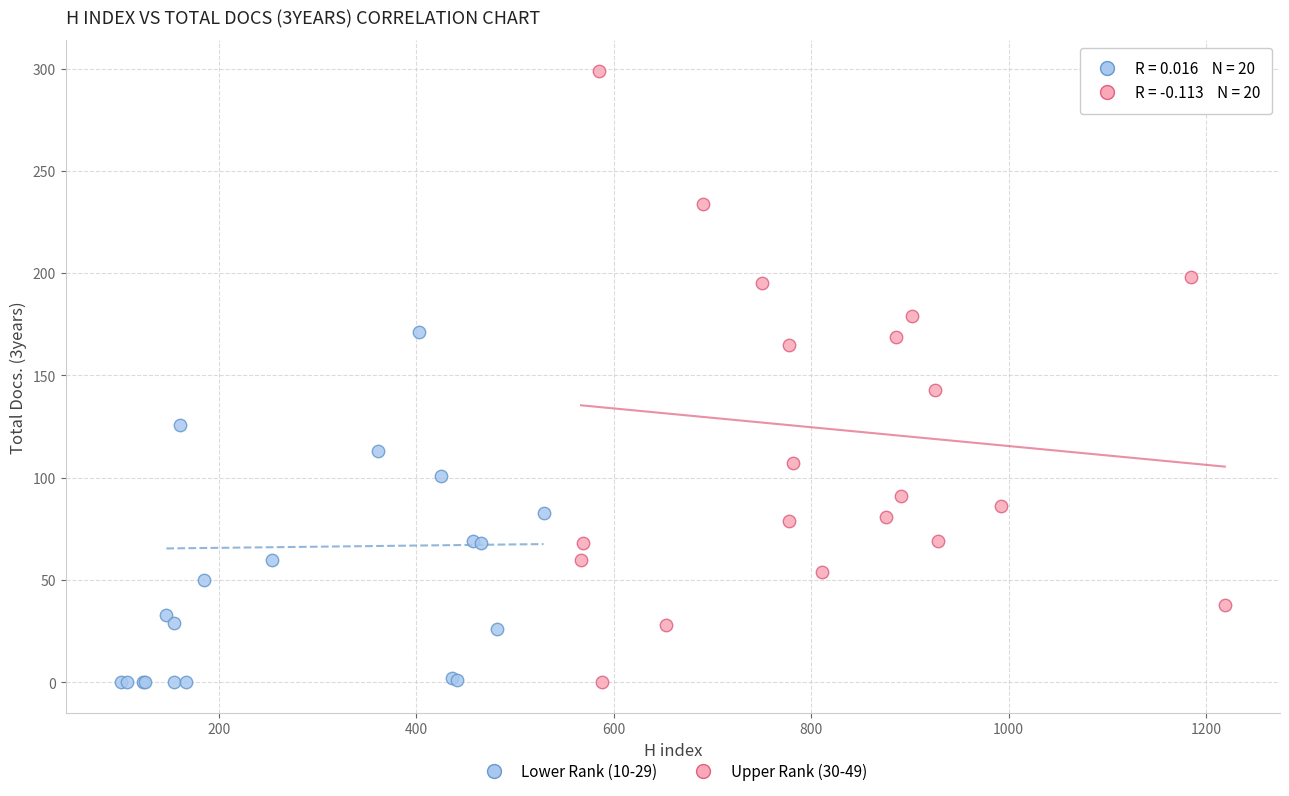

Which series reaches the maximum Y coordinate?

Upper Rank (30-49)